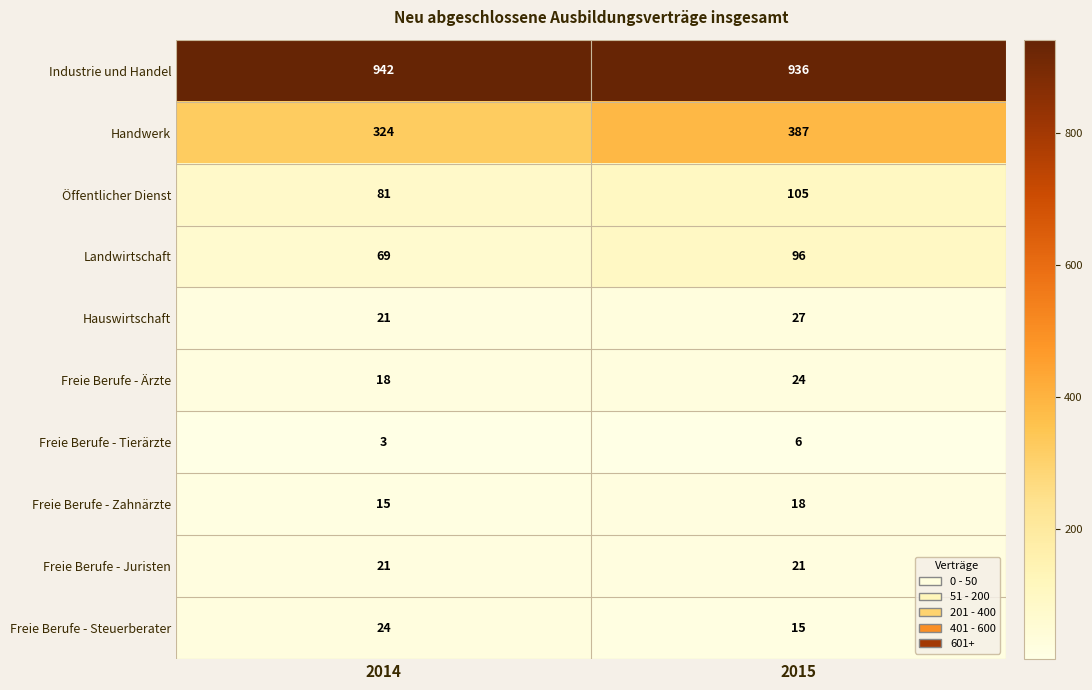

At 2015, list the series in order from smallest to largest.

Freie Berufe - Tierärzte, Freie Berufe - Steuerberater, Freie Berufe - Zahnärzte, Freie Berufe - Juristen, Freie Berufe - Ärzte, Hauswirtschaft, Landwirtschaft, Öffentlicher Dienst, Handwerk, Industrie und Handel